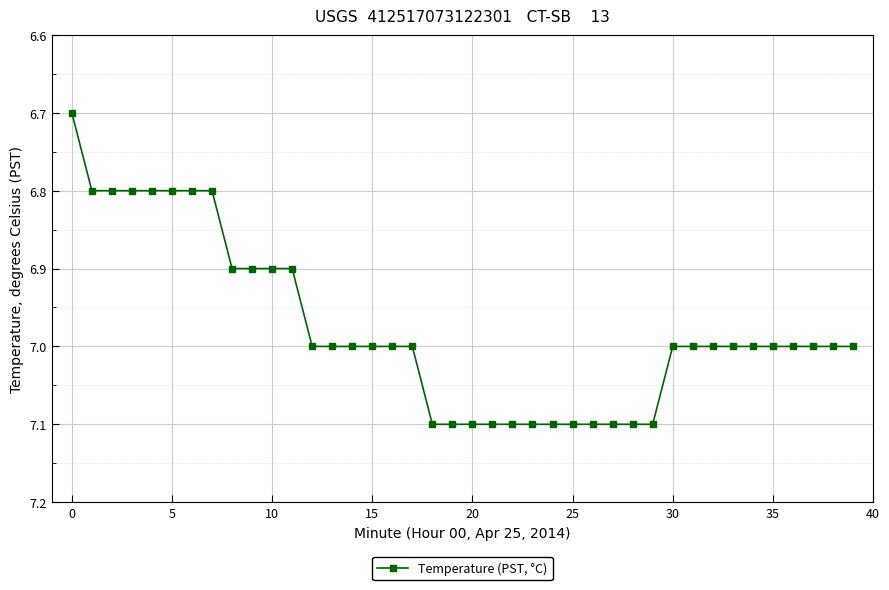

What is the minimum value shown in the chart?

6.7